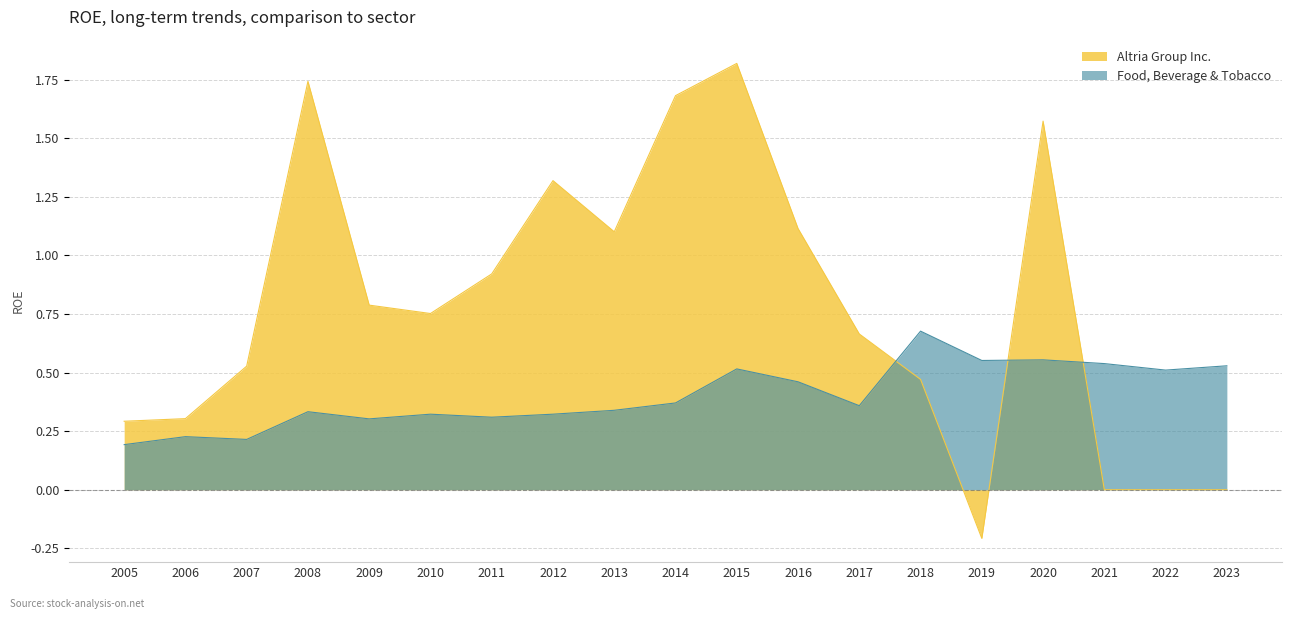

How many positive values does the Altria Group Inc. series have?

15